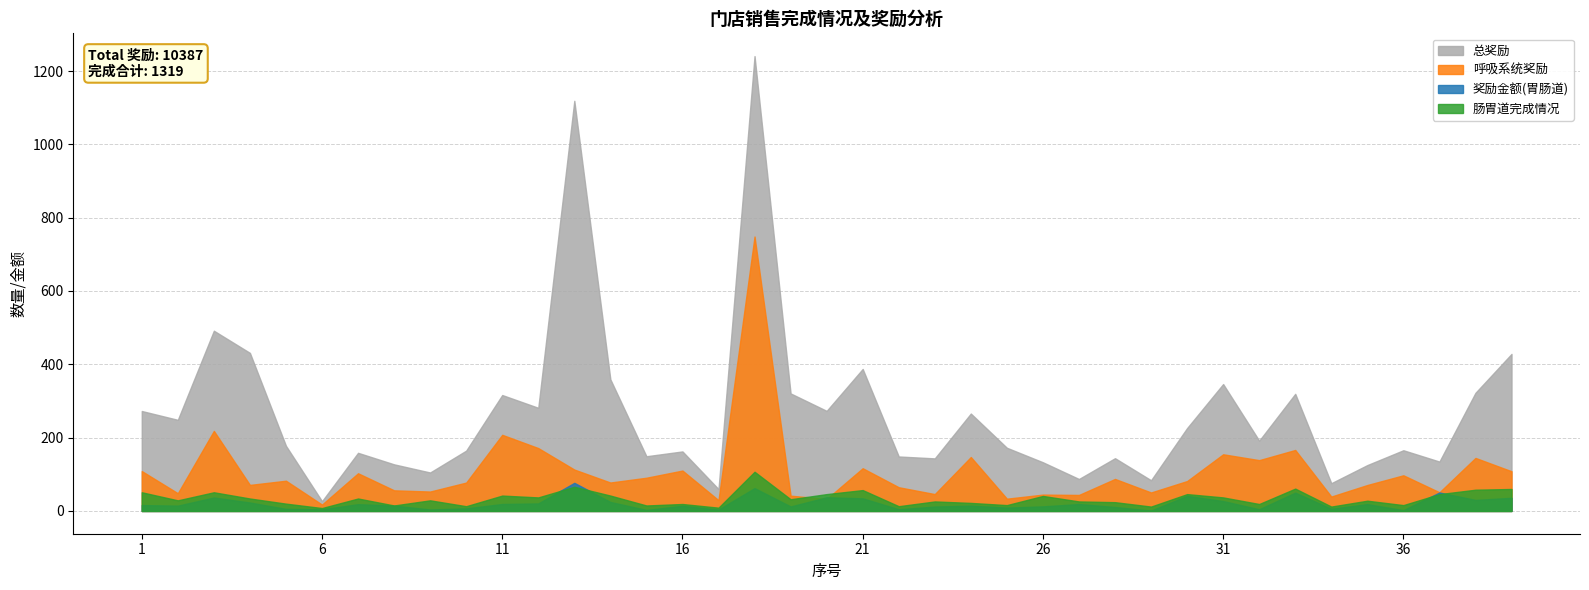

Which series has the widest spread of values?

总奖励